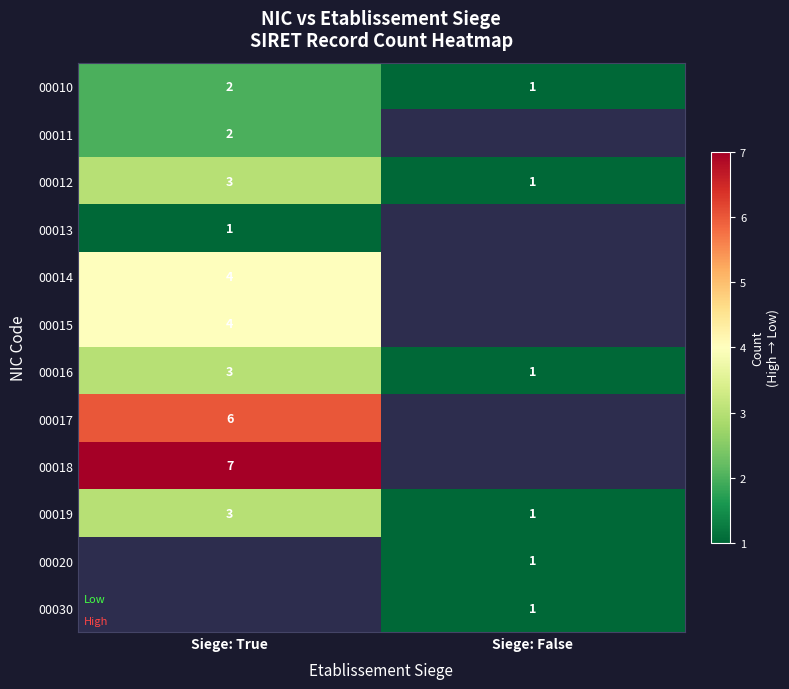

What is the difference between the highest and lowest values at Siege: True?

6.0